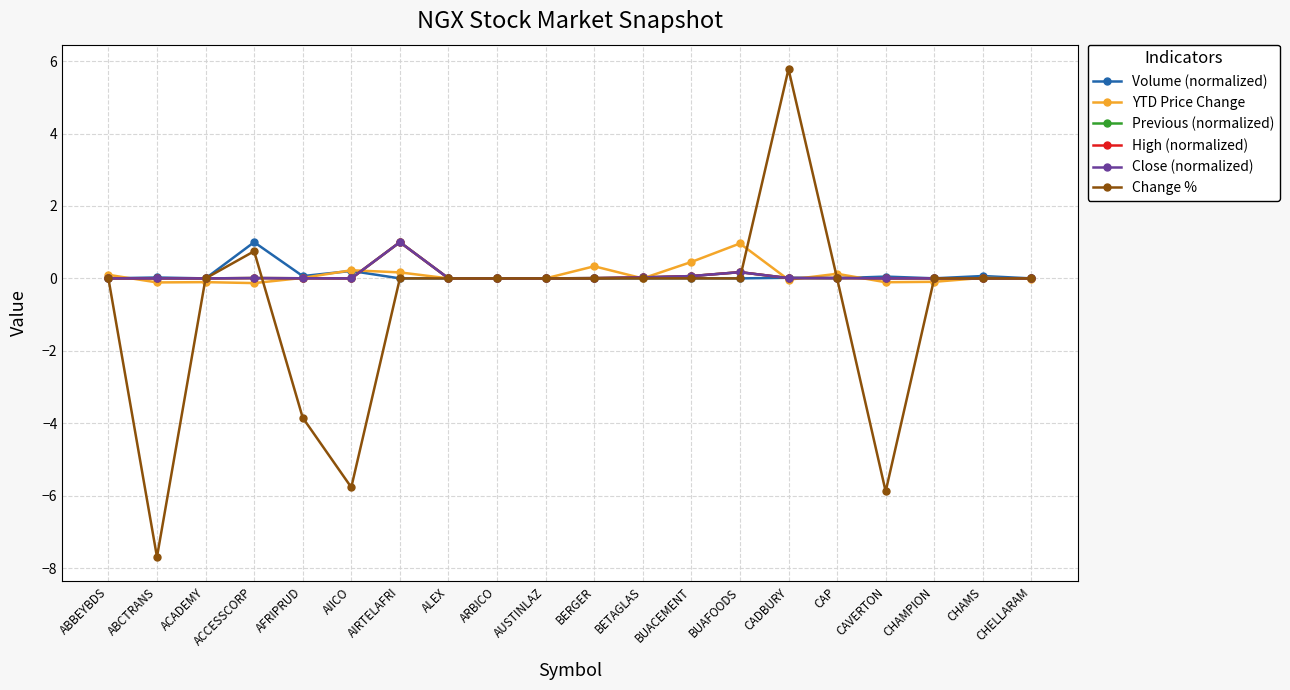

Between CADBURY and CAP, which series saw the biggest shift?

Change %